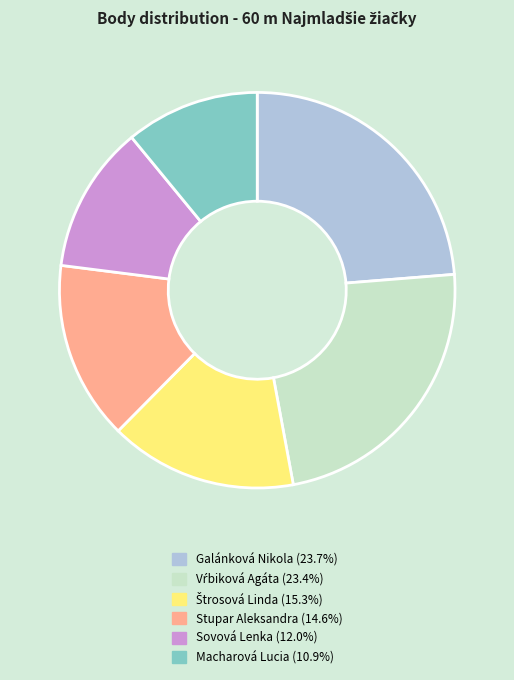

What is the smallest slice in the pie chart?

Macharová Lucia